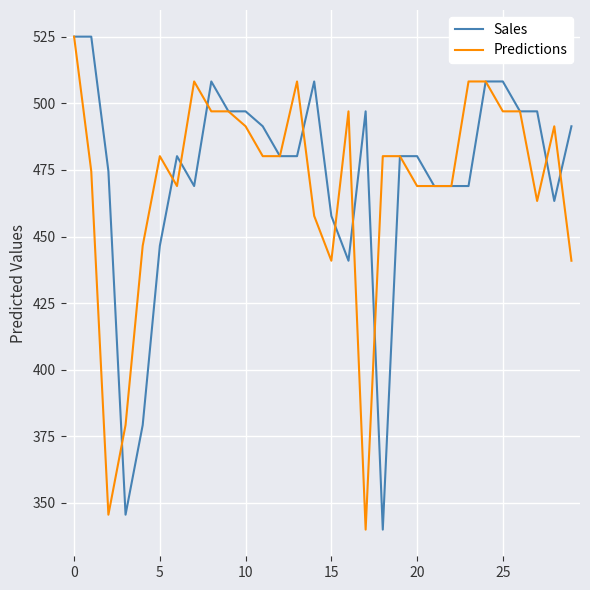

What is the maximum value for Predictions?

525.0